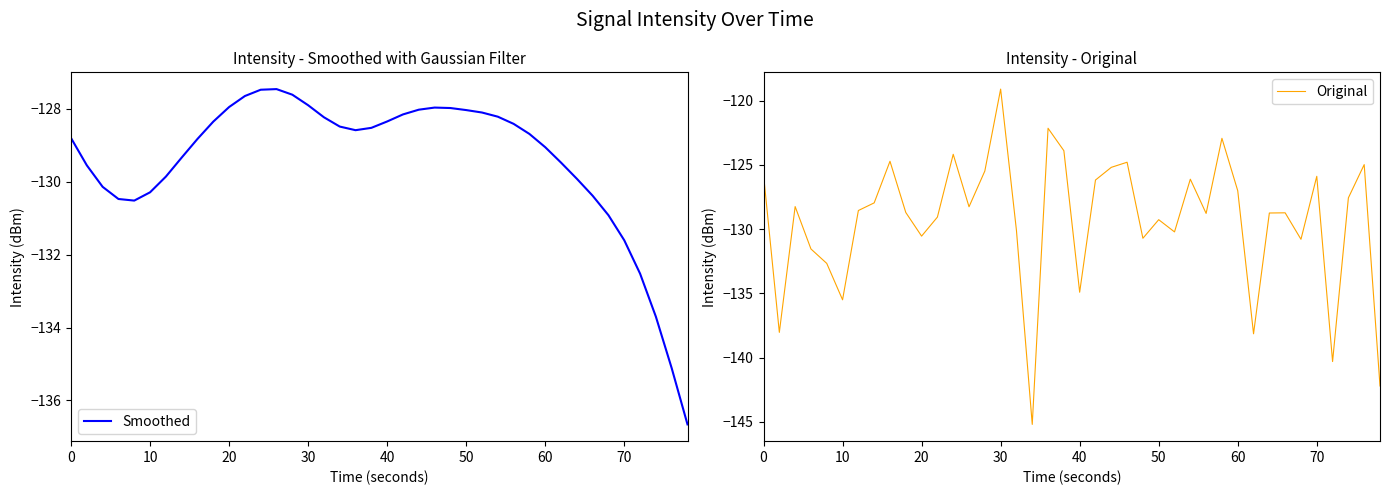

Which series has the largest total across all categories?

Original